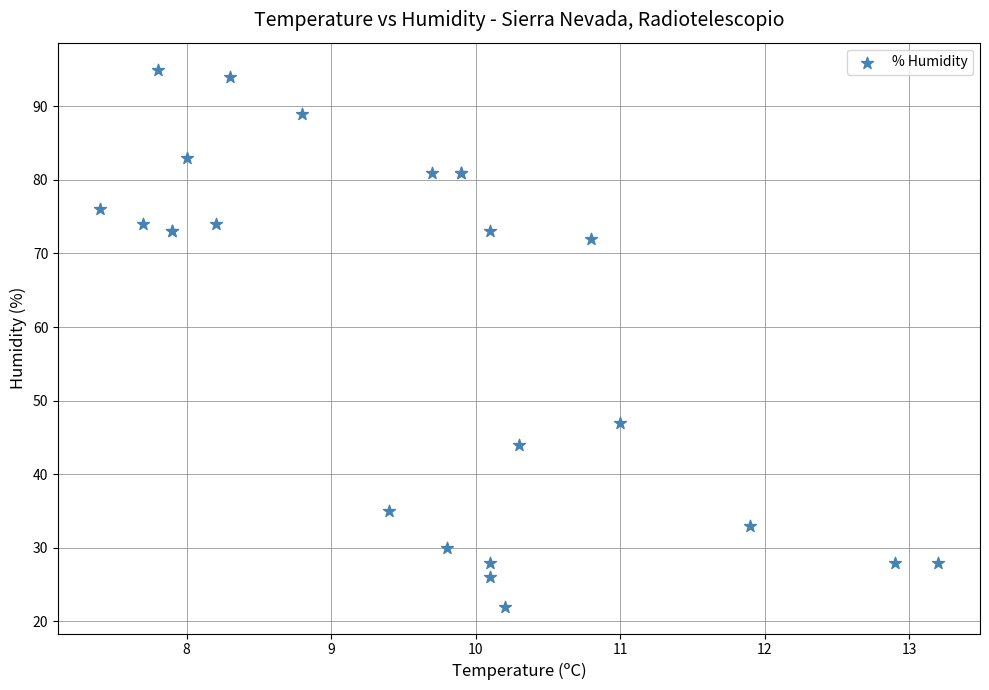

What Y value in the scatter plot is closest to 58?

47